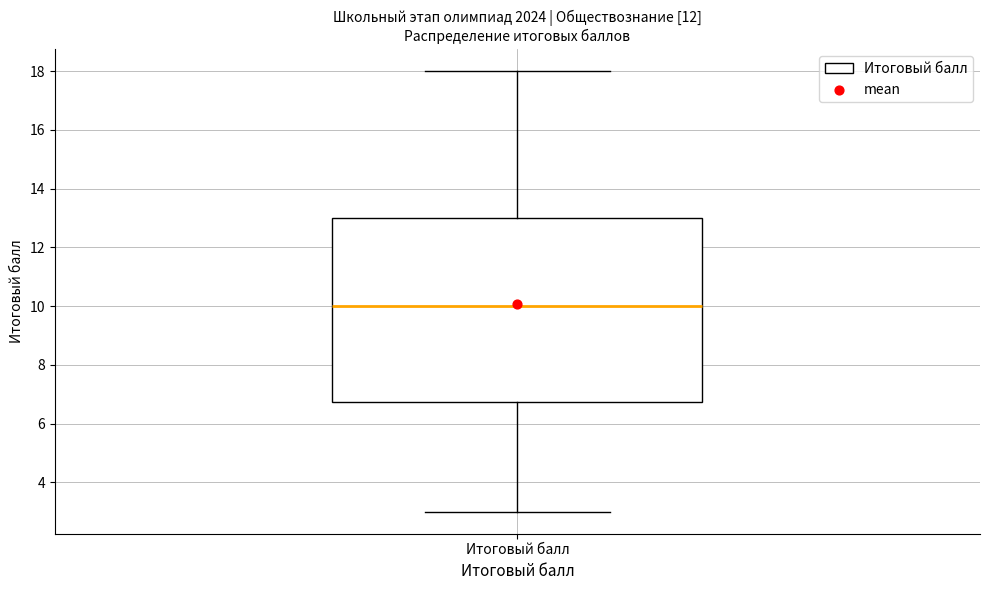

Where does the median line of the box for Итоговый балл sit on the y-axis? The values are not printed on the chart, so give them approximately, as read against the axis.

10.0